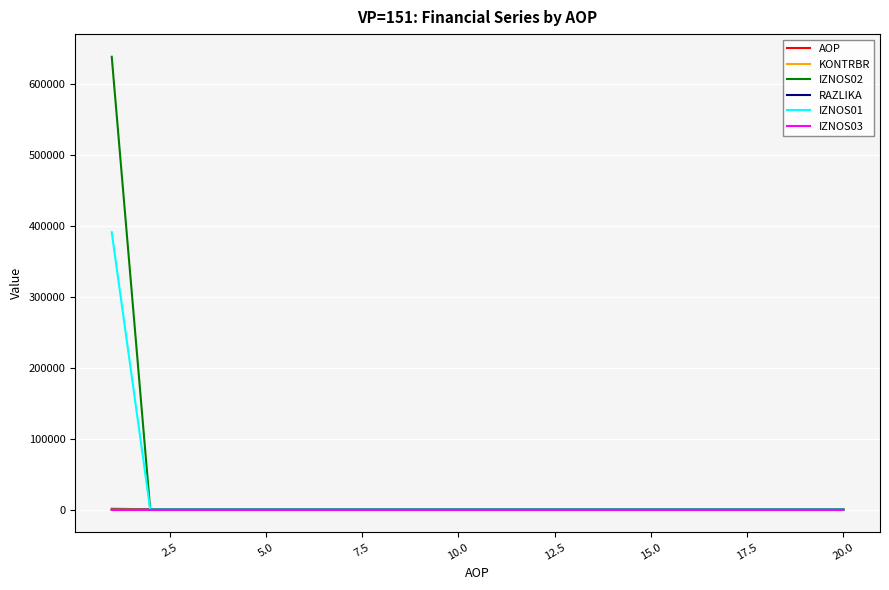

What is the maximum value shown in the chart?

639022.1